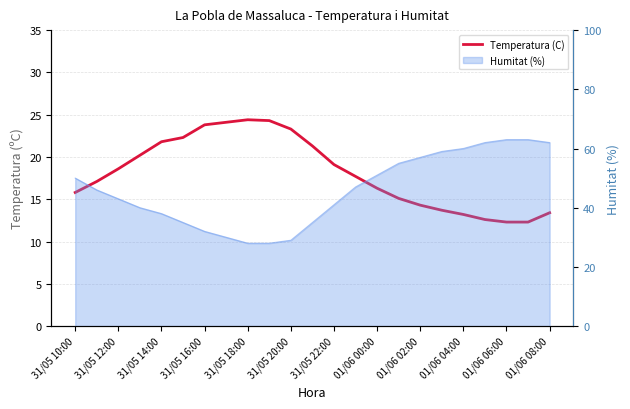

Which has a higher value, 13 or 21?

13